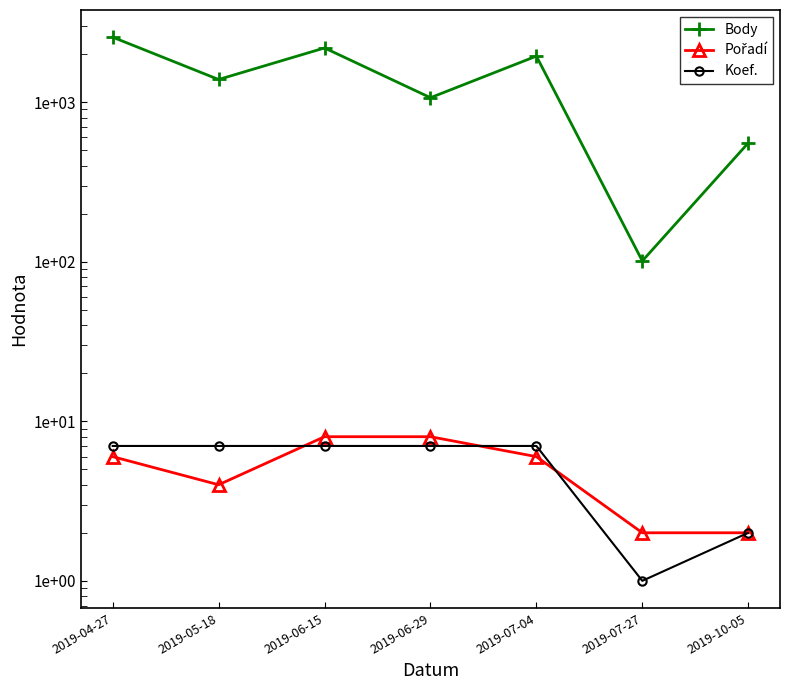

Rank the categories by Pořadí value from lowest to highest.

2019-07-27, 2019-10-05, 2019-05-18, 2019-04-27, 2019-07-04, 2019-06-15, 2019-06-29